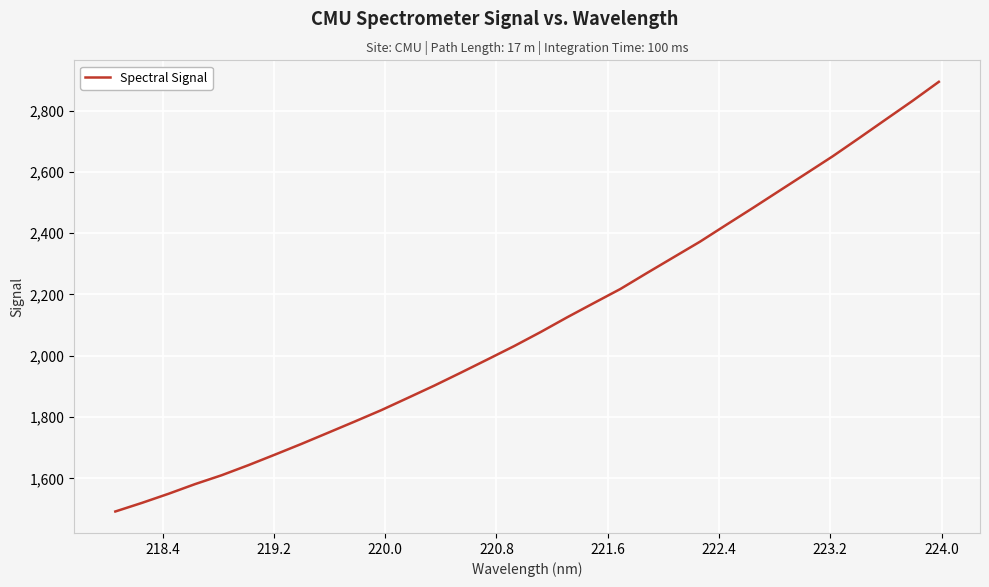

Does the chart have visible grid lines?

Yes